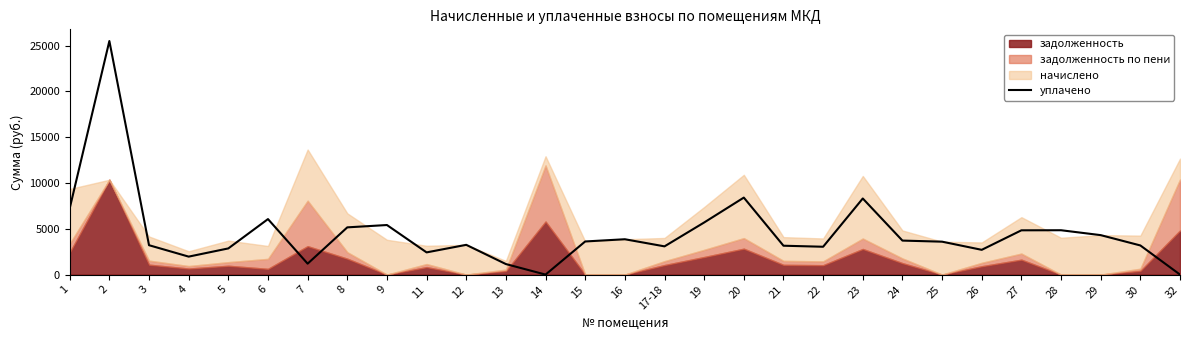

What is the average value?

4543.1